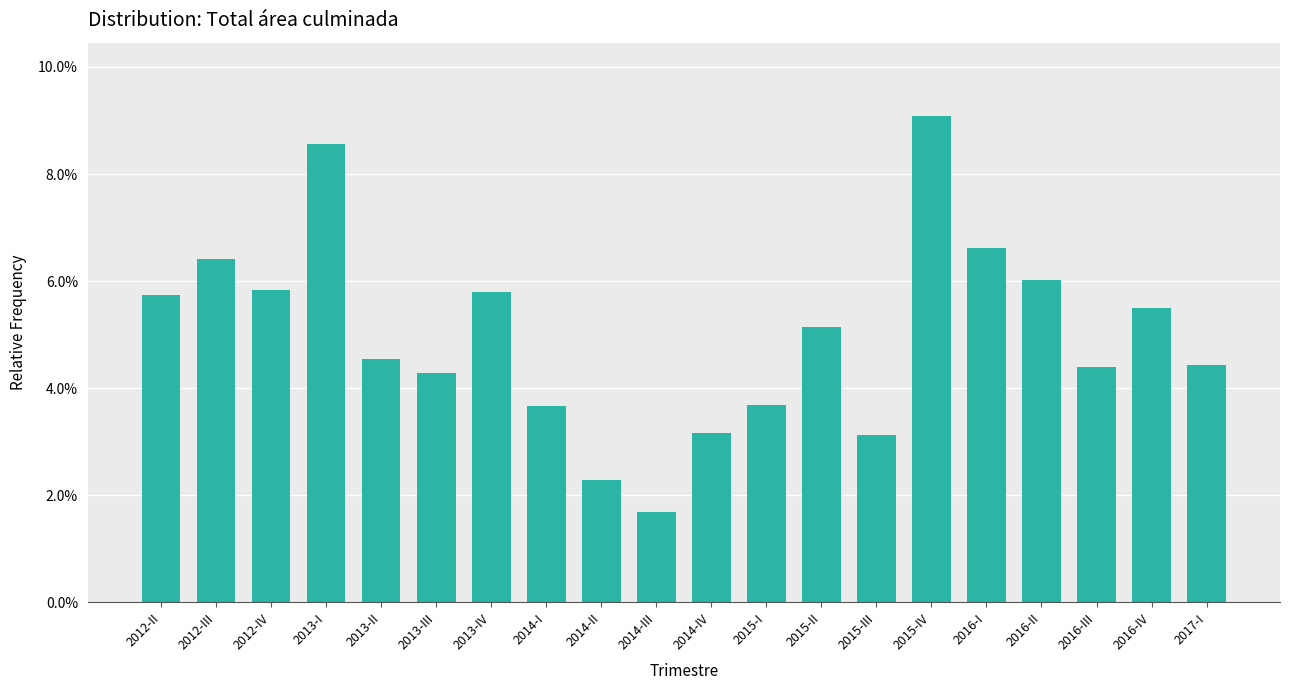

Reading left to right, extract all data points from this chart.

2012-II=0.1	2012-III=0.1	2012-IV=0.1	2013-I=0.1	2013-II=0.0	2013-III=0.0	2013-IV=0.1	2014-I=0.0	2014-II=0.0	2014-III=0.0	2014-IV=0.0	2015-I=0.0	2015-II=0.1	2015-III=0.0	2015-IV=0.1	2016-I=0.1	2016-II=0.1	2016-III=0.0	2016-IV=0.1	2017-I=0.0